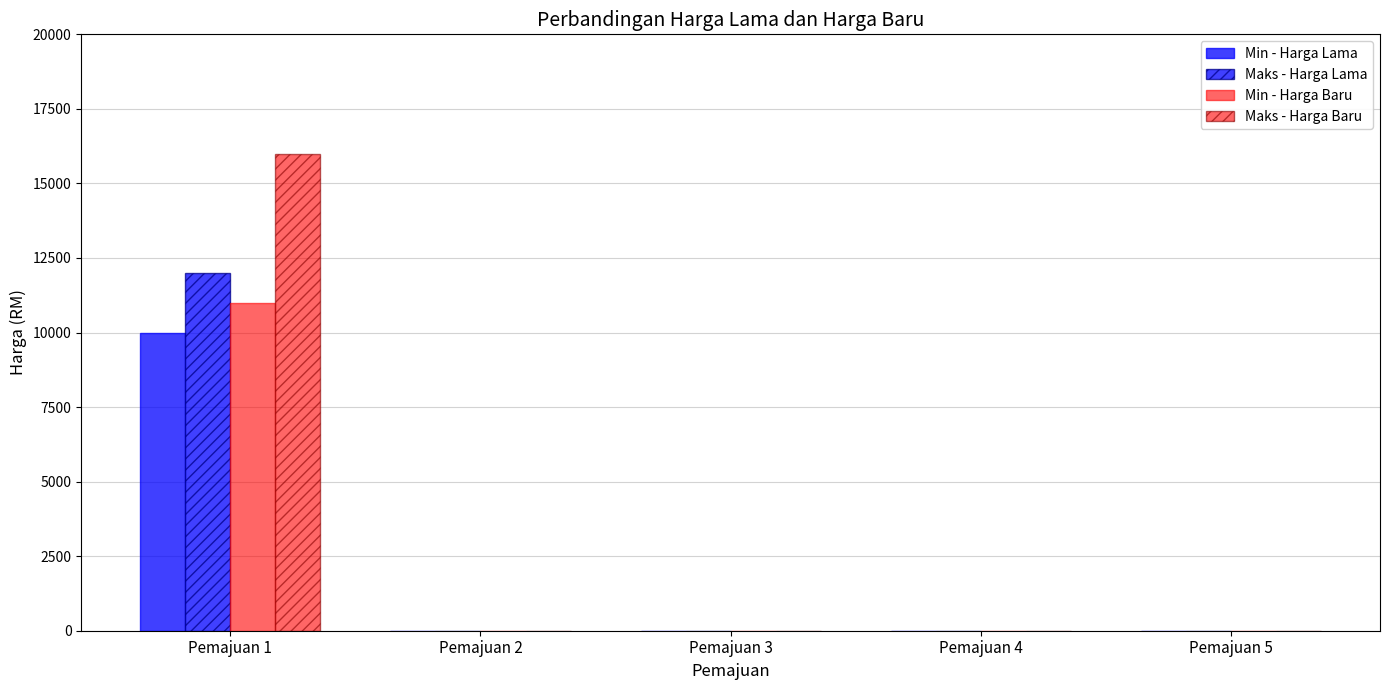

How many data points in Min - Harga Baru are above 0?

1